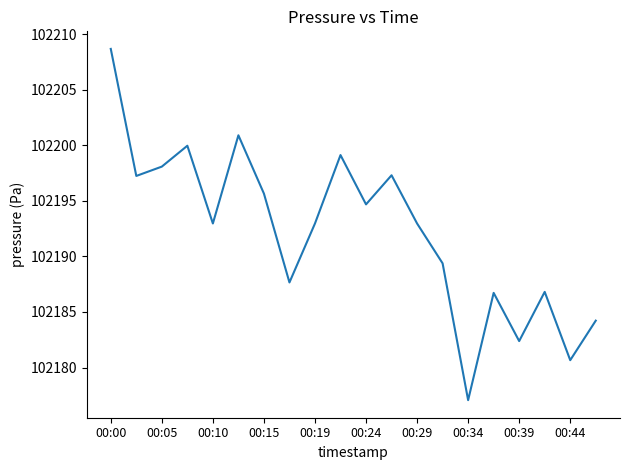

How many interior local valleys (lower than both neighbors) does the data have?

7